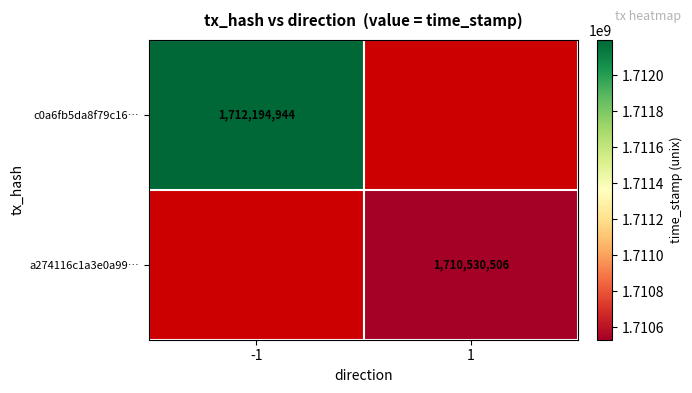

The value of c0a6fb5da8f79c16… at -1 is 2480206828. True or false?

False